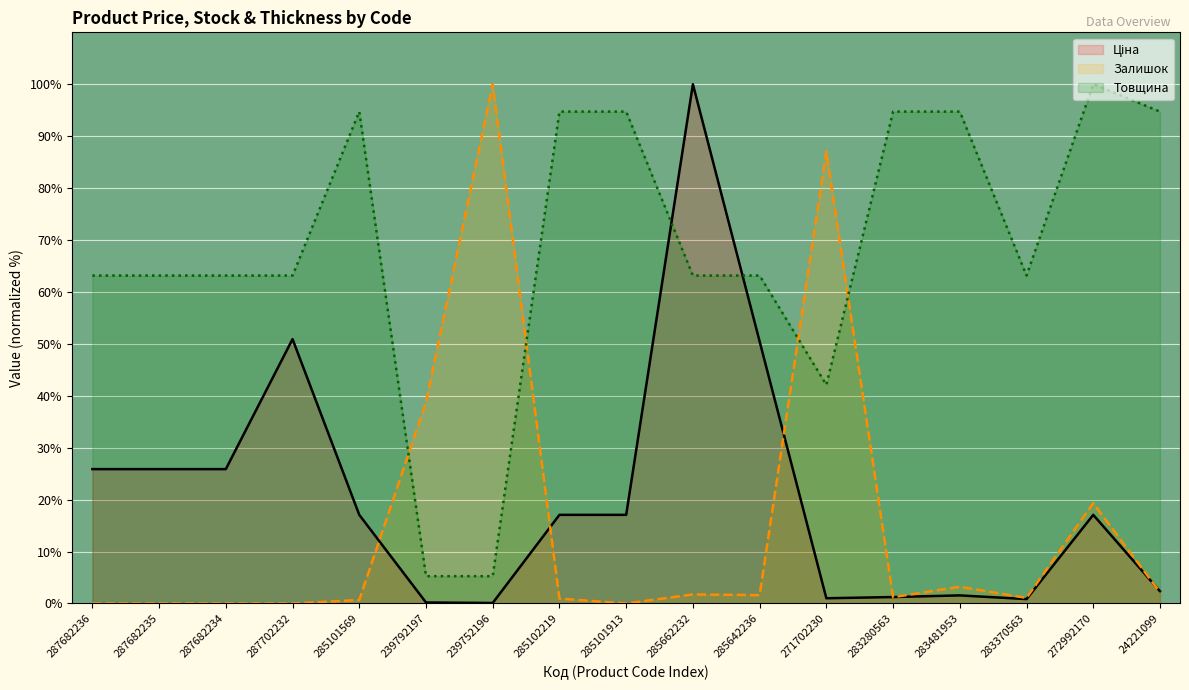

How many lines are shown in the chart?

3